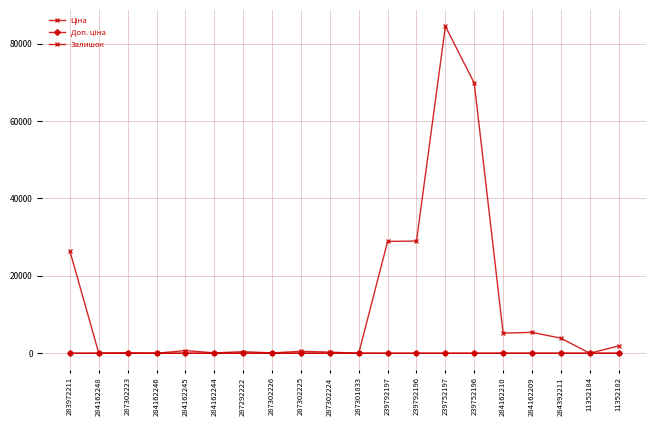

Which category has the highest value in the Ціна series?

287302223